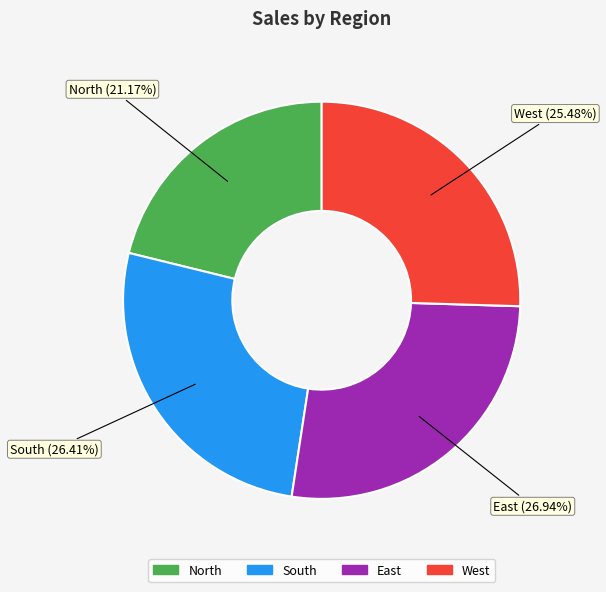

Does any single category account for the majority?

No